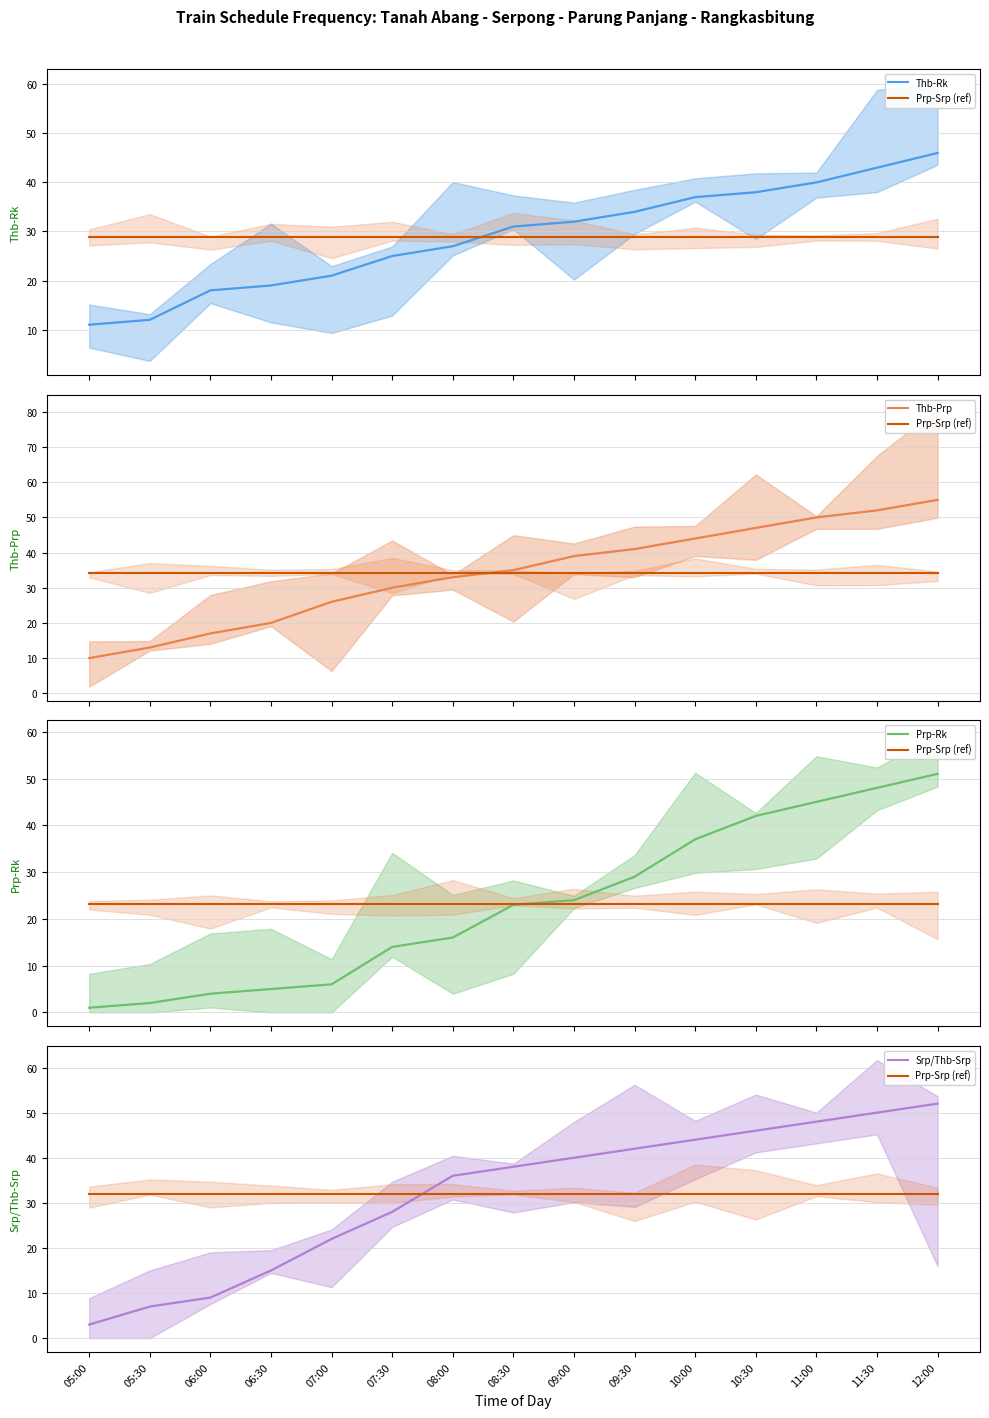

Reading left to right, list all the values displayed in this chart.

Thb-Rk: 11	12	18	19	21	25	27	31	32	34	37	38	40	43	46
Thb-Prp: 10	13	17	20	26	30	33	35	39	41	44	47	50	52	55
Prp-Rk: 1	2	4	5	6	14	16	23	24	29	37	42	45	48	51
Srp/Thb-Srp: 3	7	9	15	22	28	36	38	40	42	44	46	48	50	52